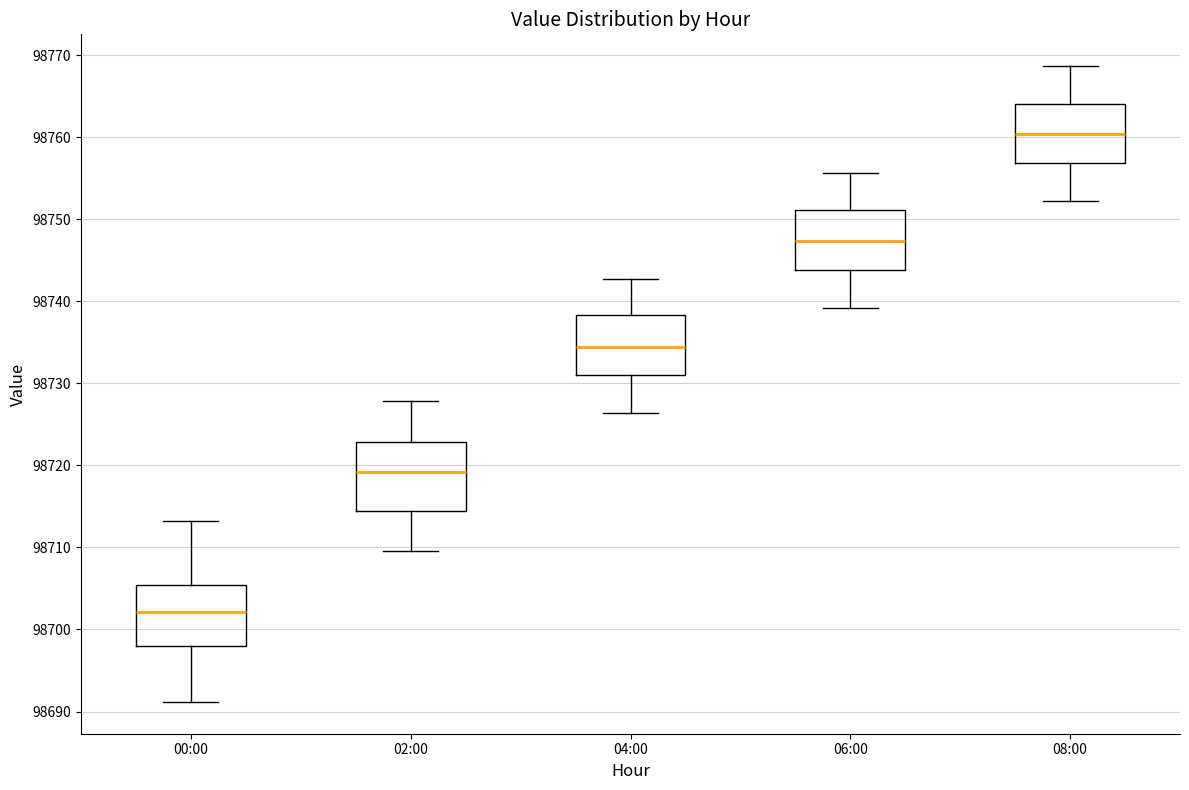

Which box's median line is the highest?

08:00